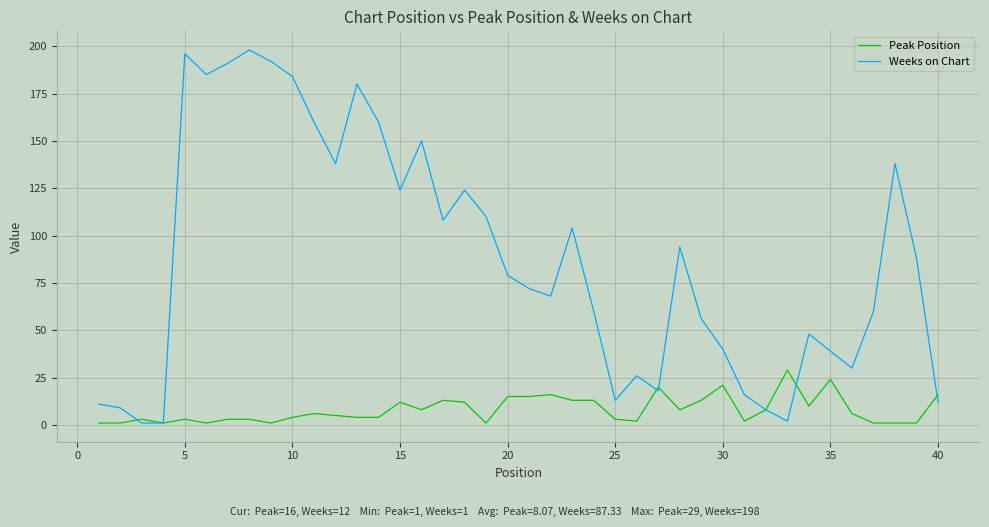

What is the difference between the maximum and minimum values in the Peak Position series?

28